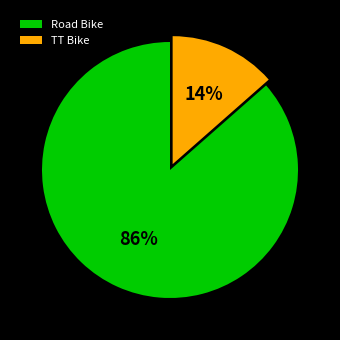

Which slice is the largest?

Road Bike